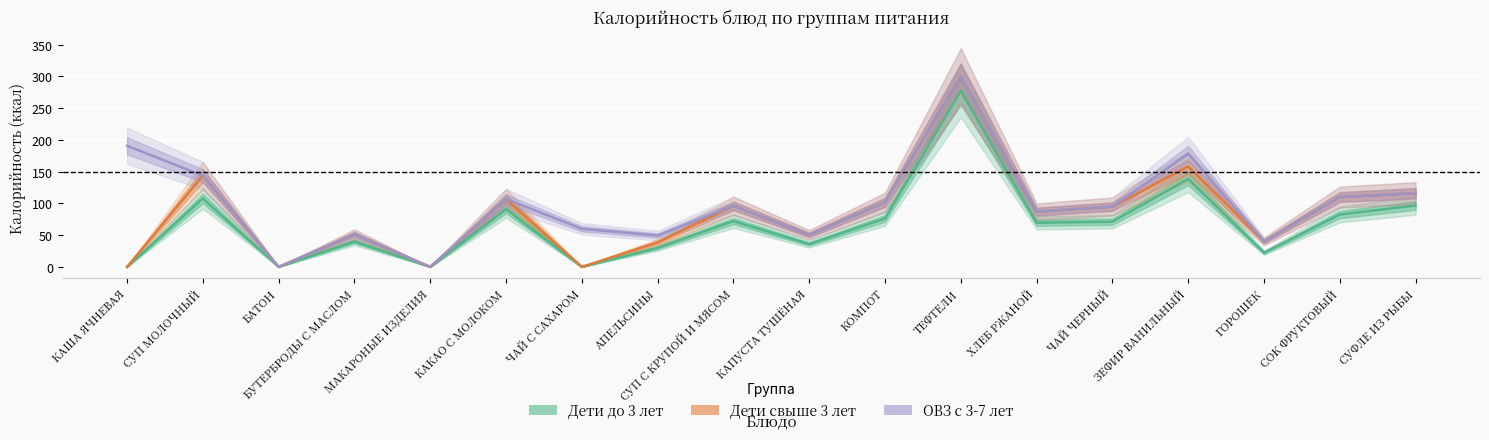

How many distinct data groups are displayed?

3